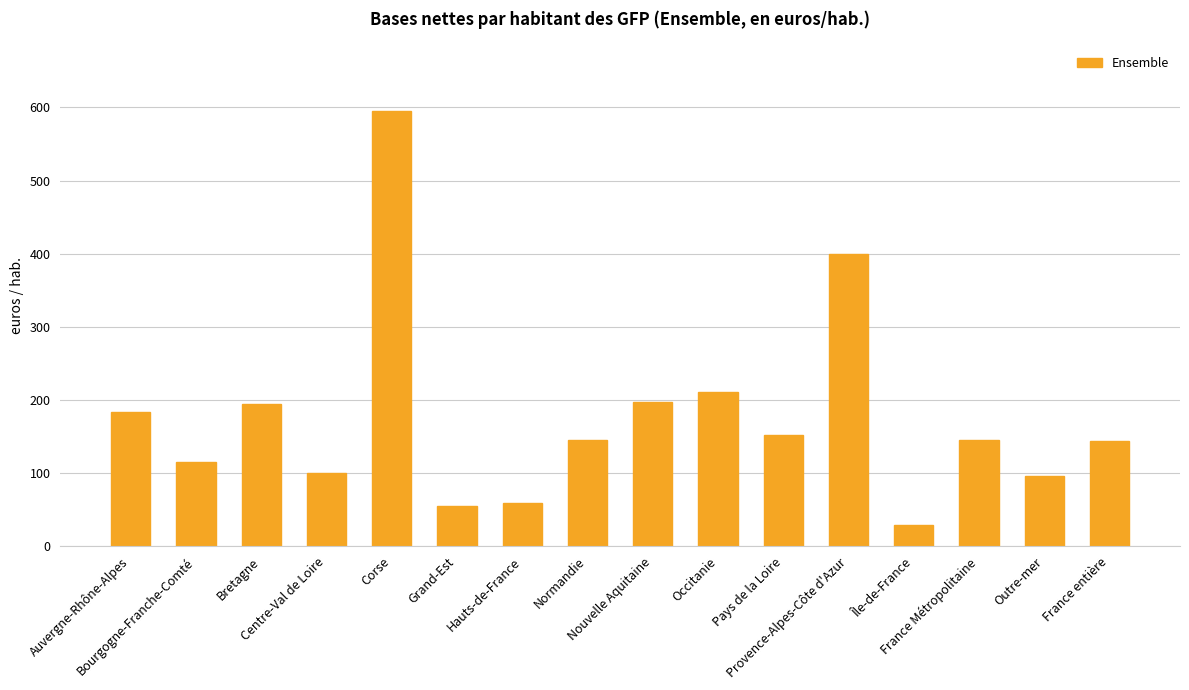

Which category has the lowest value across all series?

Île-de-France